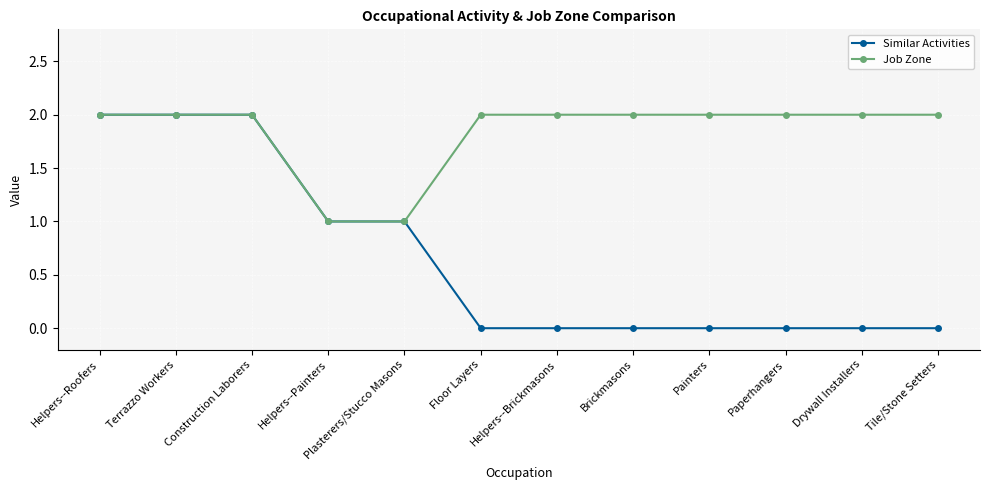

Reading left to right, transcribe all the data shown in this chart.

Similar Activities: Helpers--Roofers=2	Terrazzo Workers=2	Construction Laborers=2	Helpers--Painters=1	Plasterers/Stucco Masons=1	Floor Layers=0	Helpers--Brickmasons=0	Brickmasons=0	Painters=0	Paperhangers=0	Drywall Installers=0	Tile/Stone Setters=0
Job Zone: Helpers--Roofers=2	Terrazzo Workers=2	Construction Laborers=2	Helpers--Painters=1	Plasterers/Stucco Masons=1	Floor Layers=2	Helpers--Brickmasons=2	Brickmasons=2	Painters=2	Paperhangers=2	Drywall Installers=2	Tile/Stone Setters=2